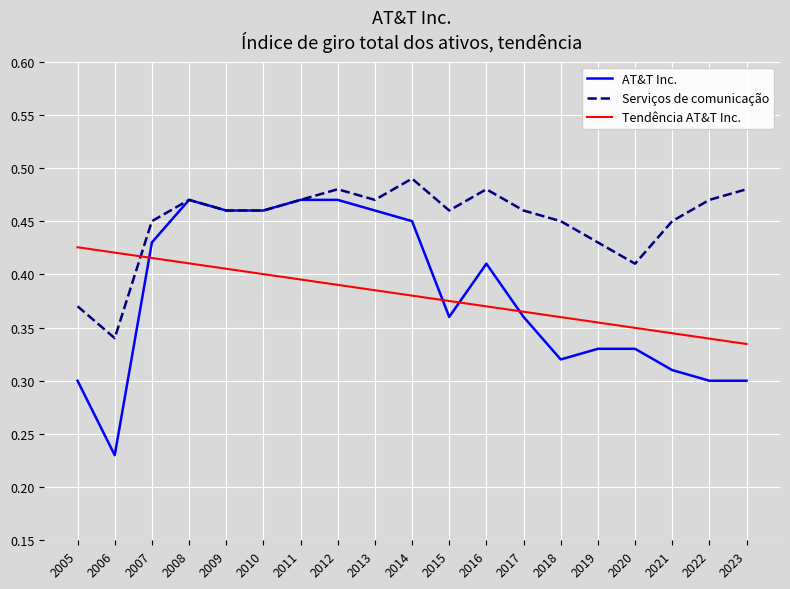

Does the chart have visible grid lines?

Yes